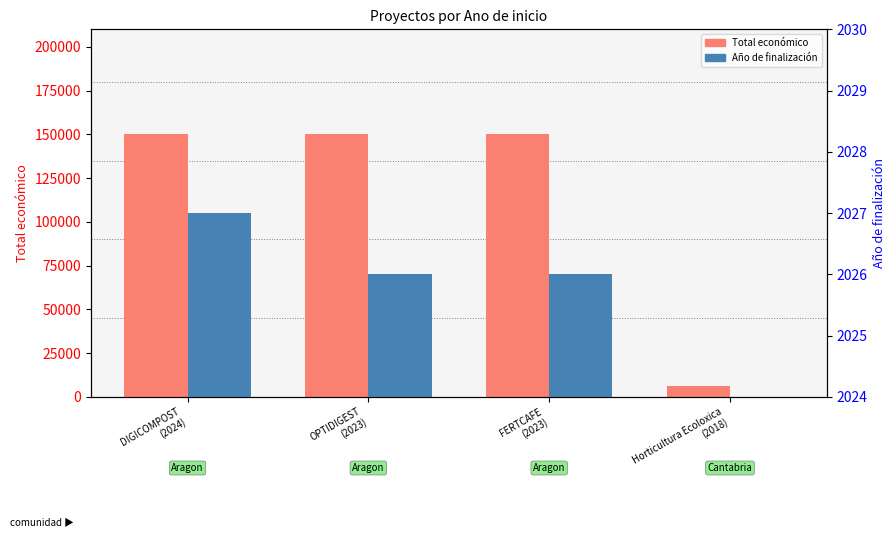

What is the label of the 3rd bar from the right?

OPTIDIGEST
(2023)